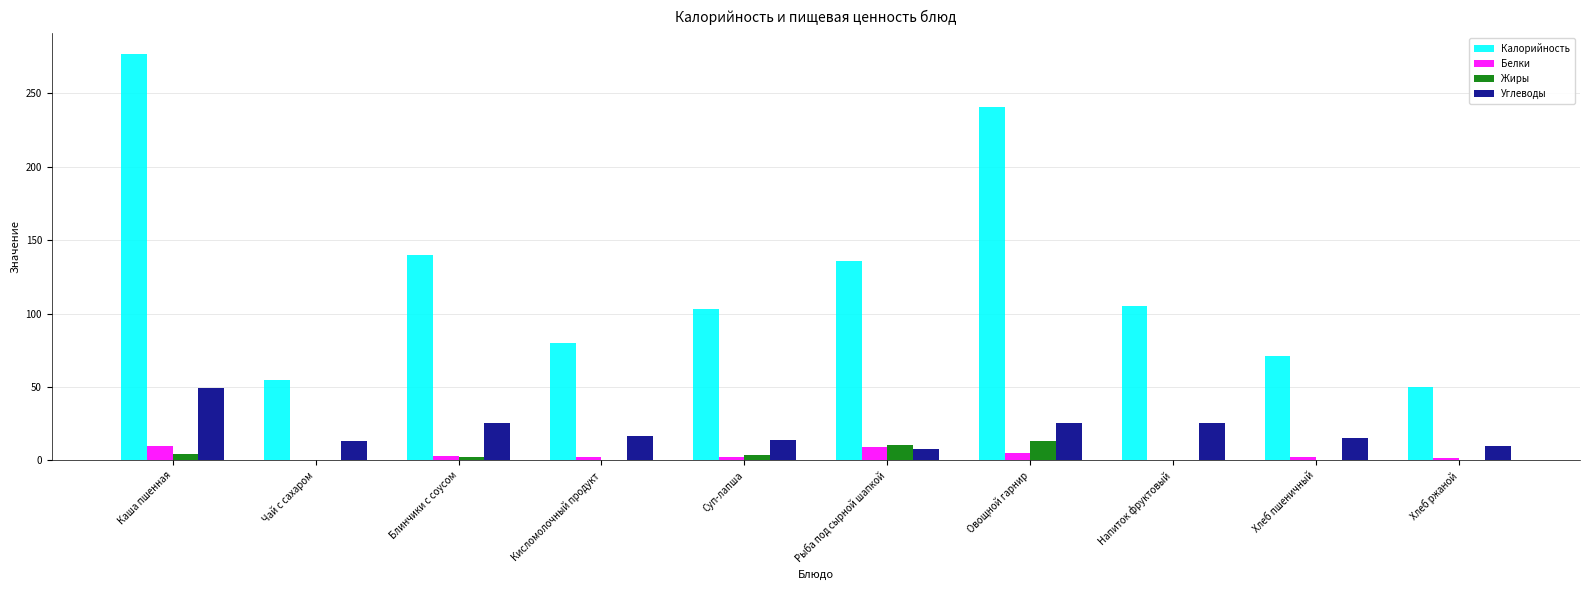

Count the number of categories in the chart.

10